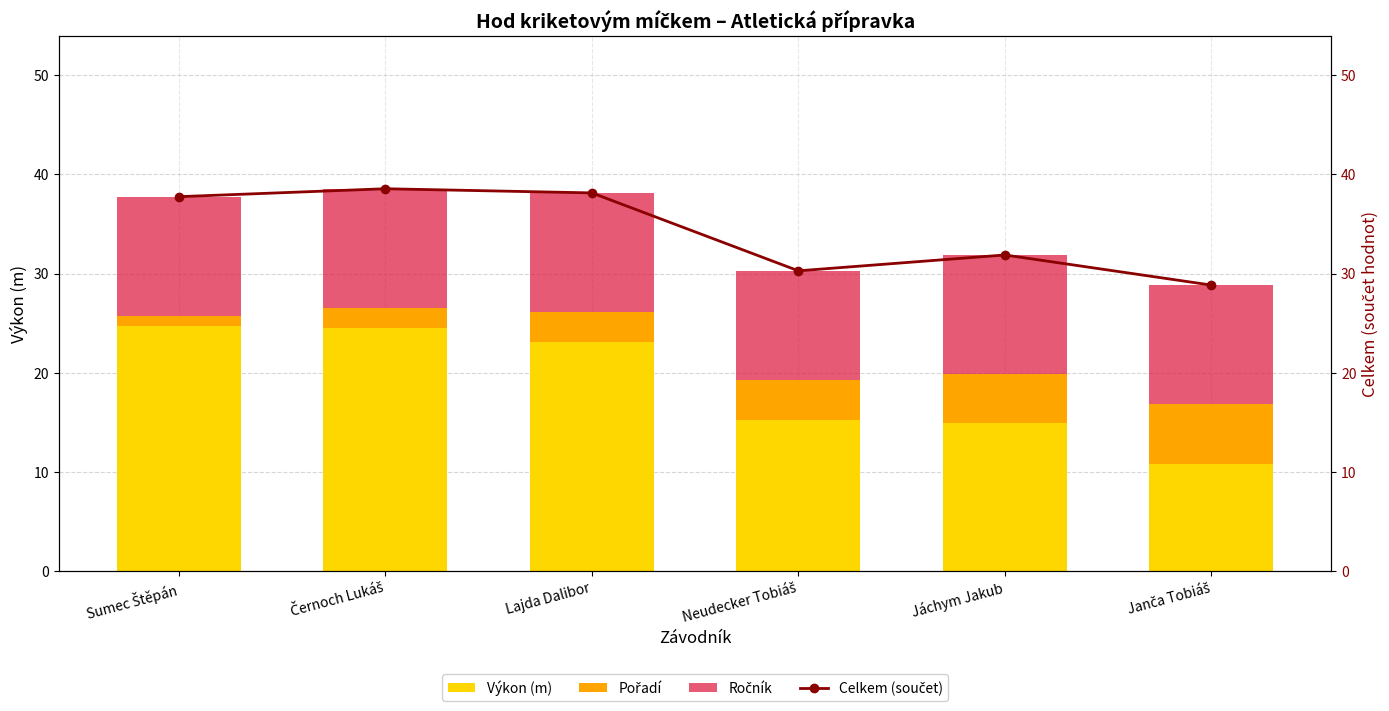

At which category is the sum across all series the highest?

Černoch Lukáš